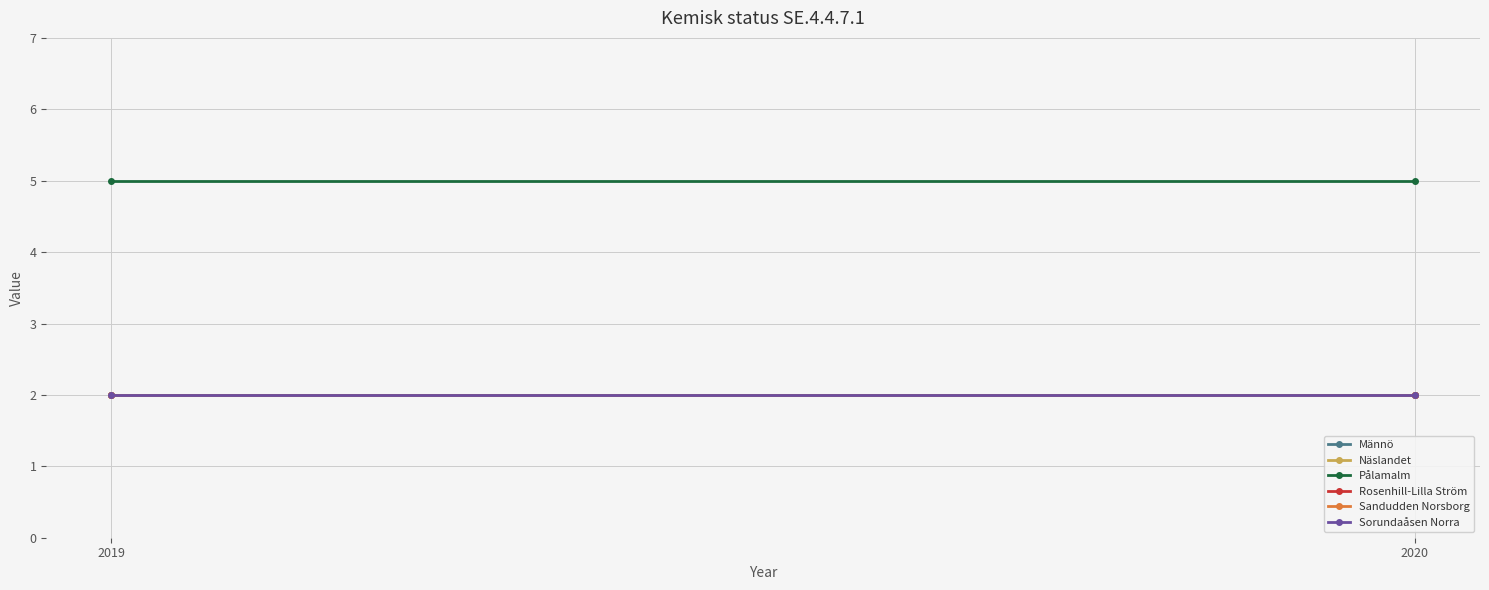

What value does the Männö series have at 2019?

2